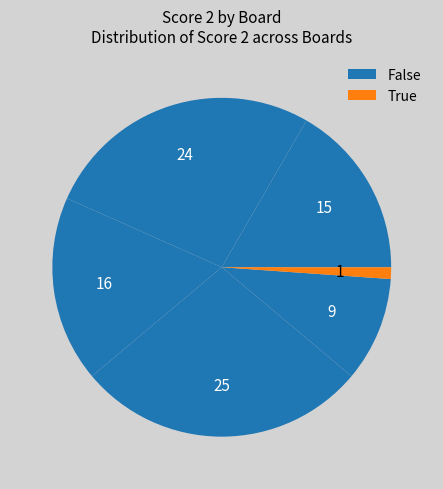

Count the number of slices in the pie.

6